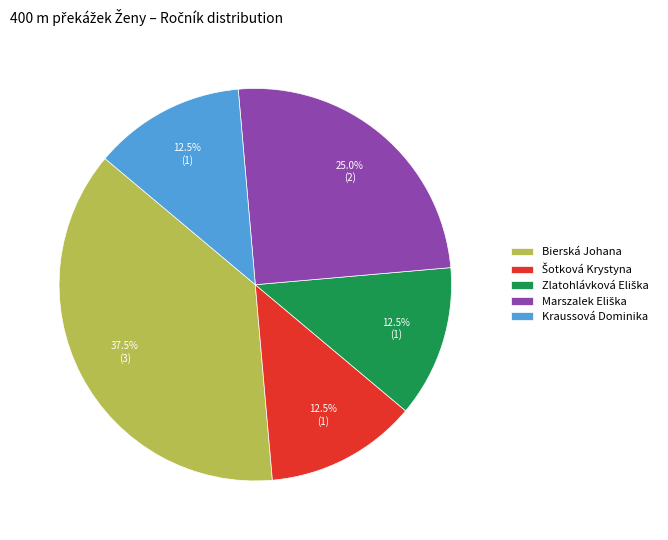

What is the largest slice in the pie chart?

Bierská Johana